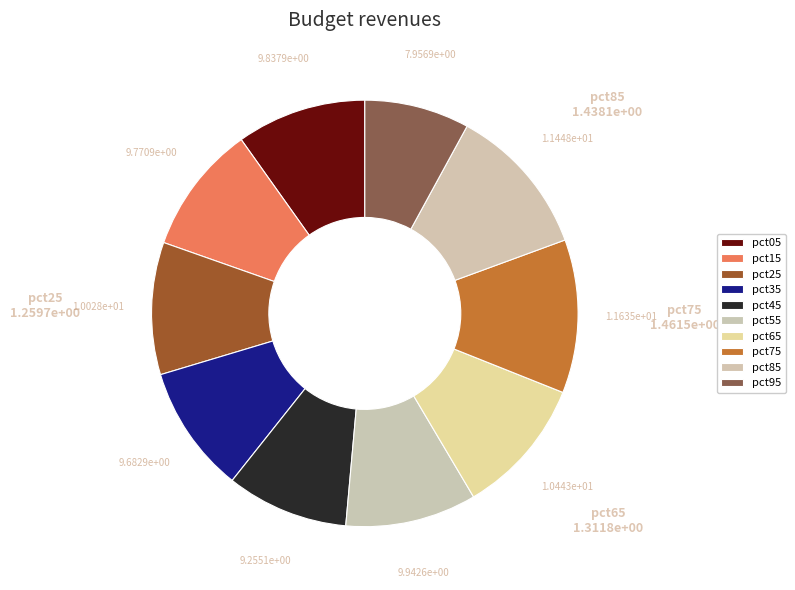

Rank the categories by value from lowest to highest.

pct95, pct45, pct35, pct15, pct05, pct55, pct25, pct65, pct85, pct75